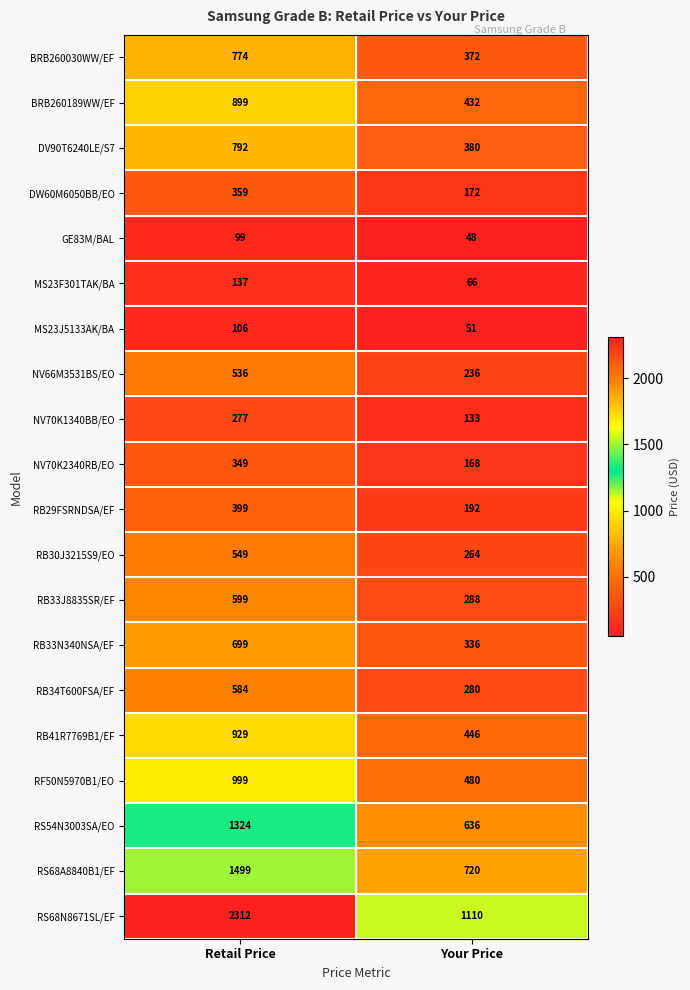

What is the difference between the RB41R7769B1/EF values at Your Price and Retail Price?

483